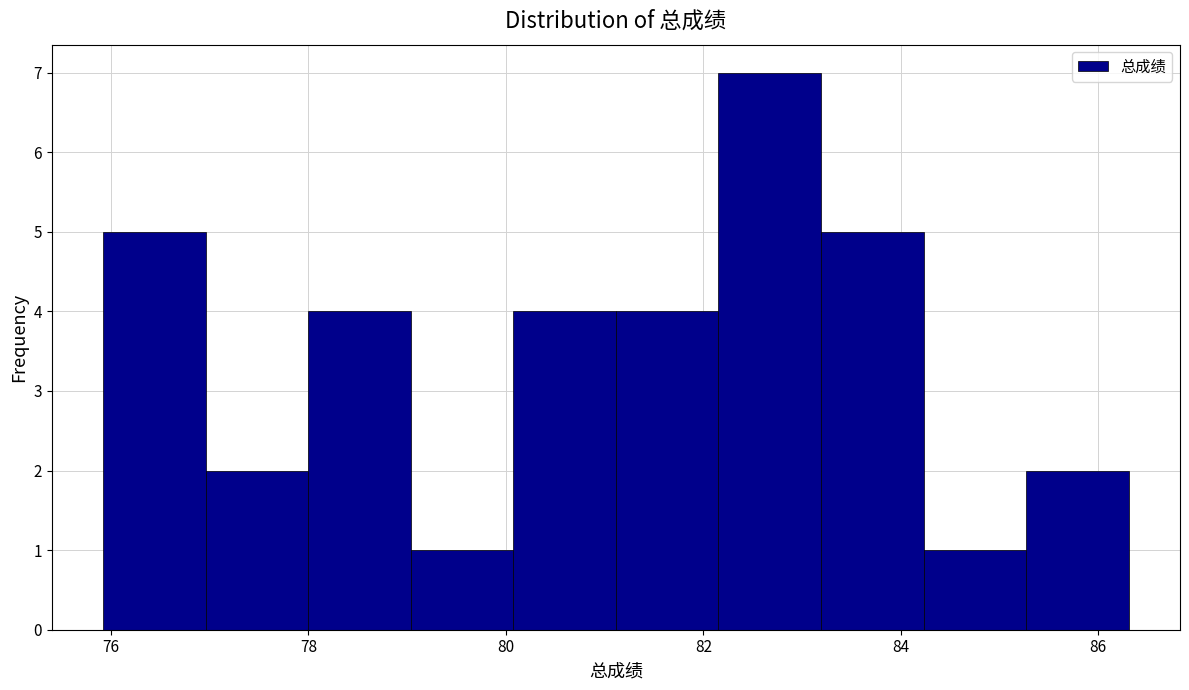

Which range on the x-axis has the tallest bar?

82.2 to 83.2